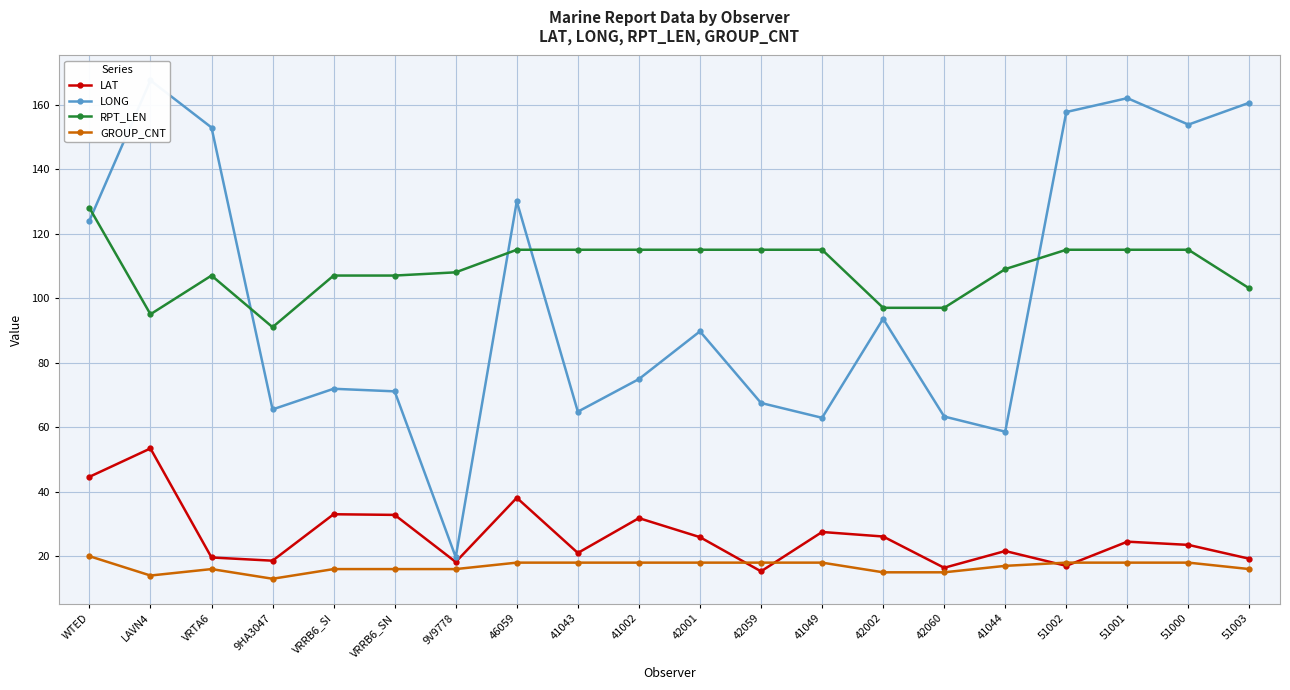

True or false: RPT_LEN and LAT intersect in this chart.

False